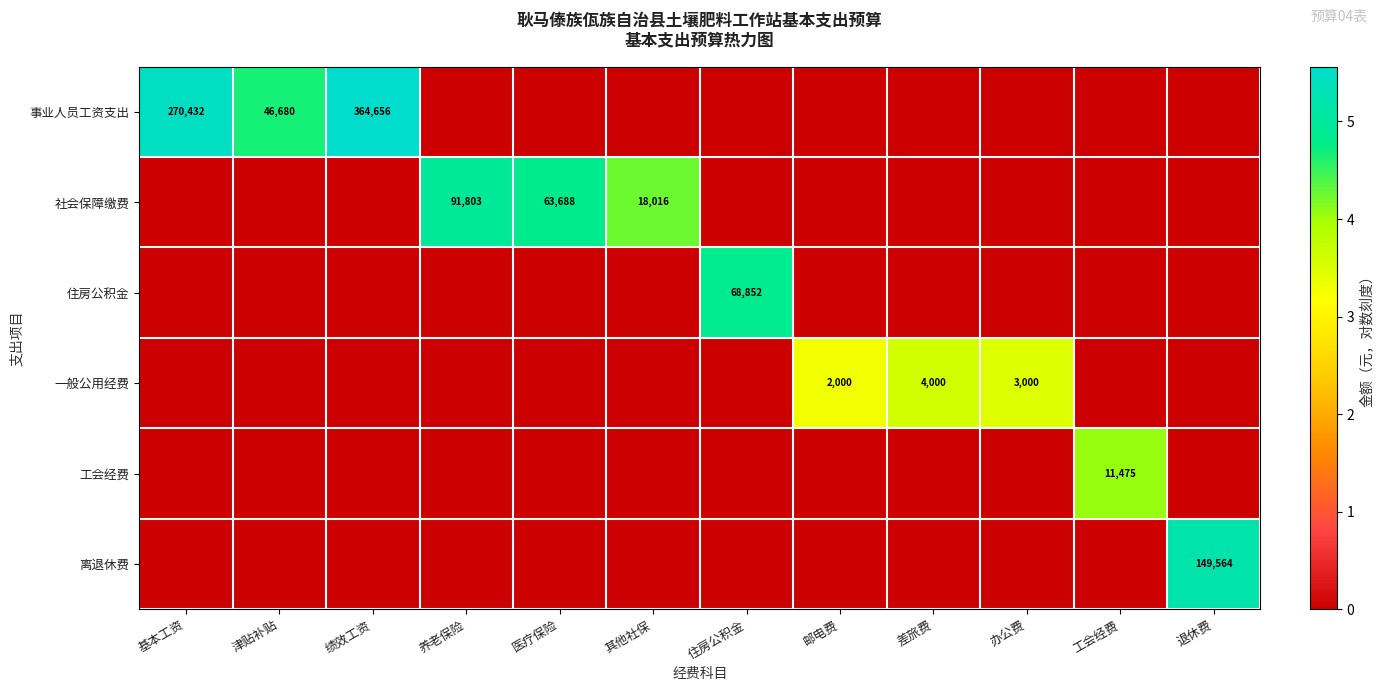

The value of 一般公用经费 at 邮电费 is 2000. True or false?

True